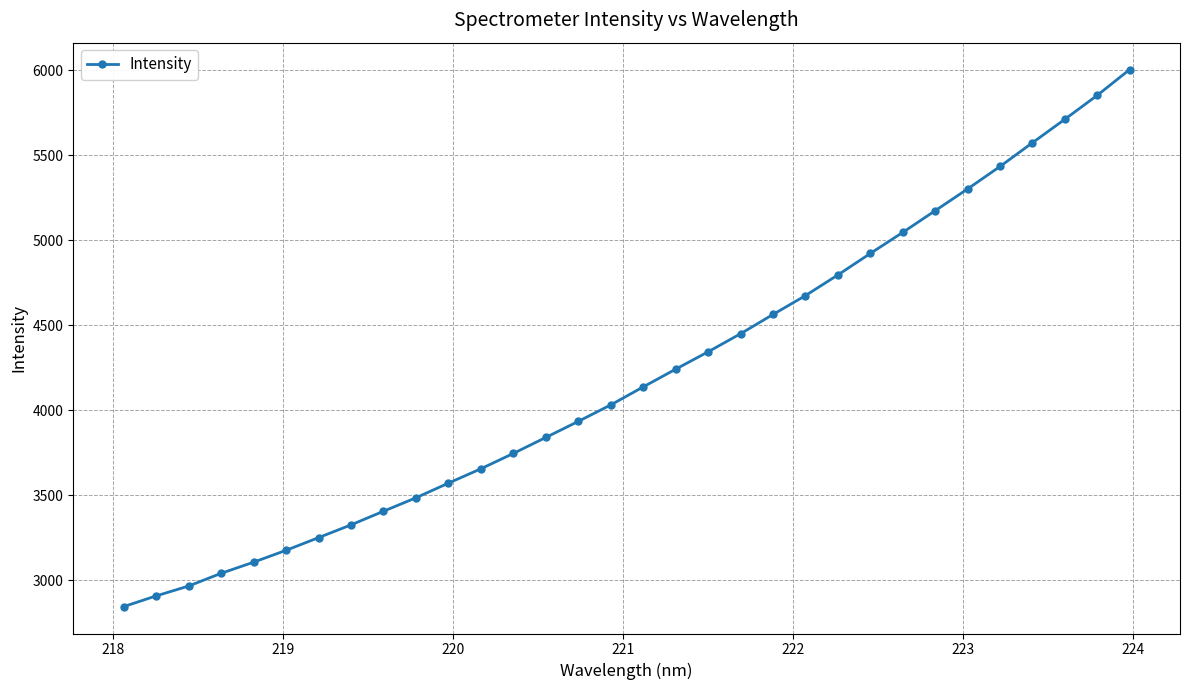

What is the average value?

4204.5